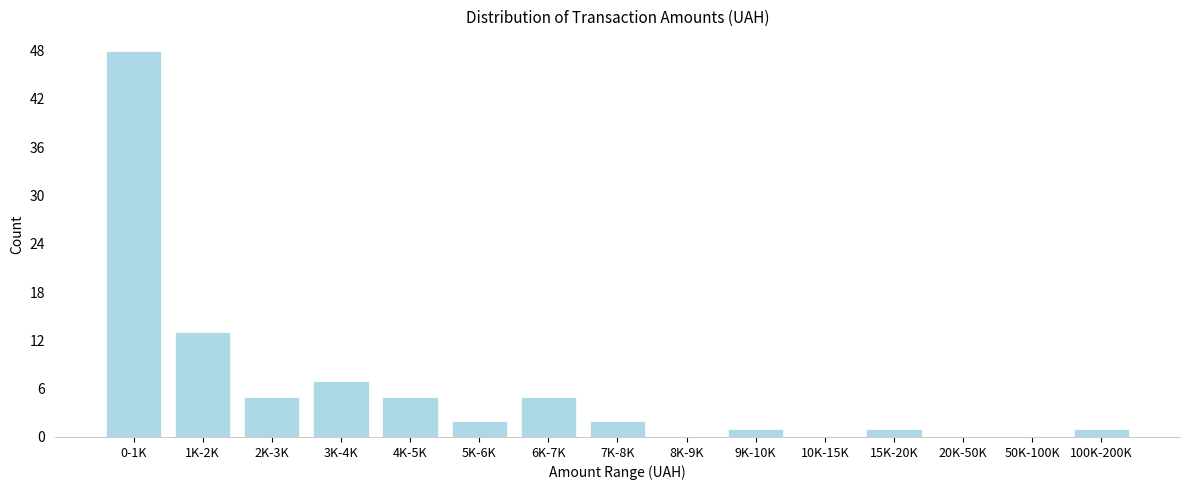

Reading left to right, extract all data points from this chart.

0-1K=48	1K-2K=13	2K-3K=5	3K-4K=7	4K-5K=5	5K-6K=2	6K-7K=5	7K-8K=2	8K-9K=0	9K-10K=1	10K-15K=0	15K-20K=1	20K-50K=0	50K-100K=0	100K-200K=1